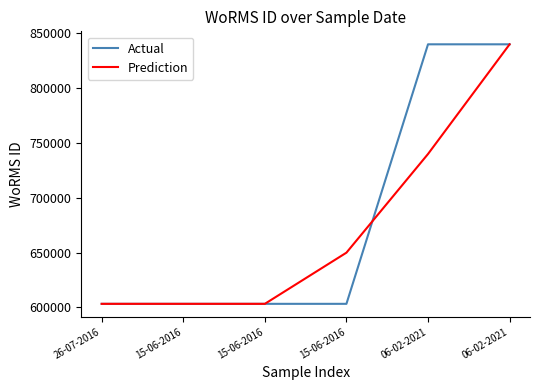

What is the difference between the maximum and minimum values in the Actual series?

236695